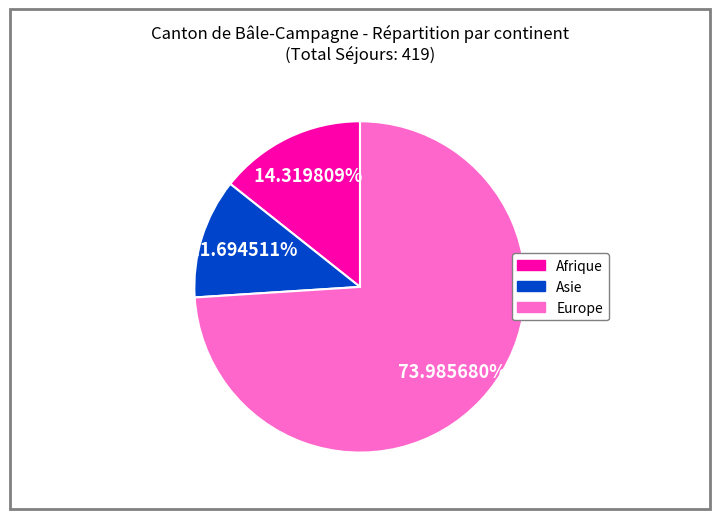

Is there a majority slice in this chart?

Yes